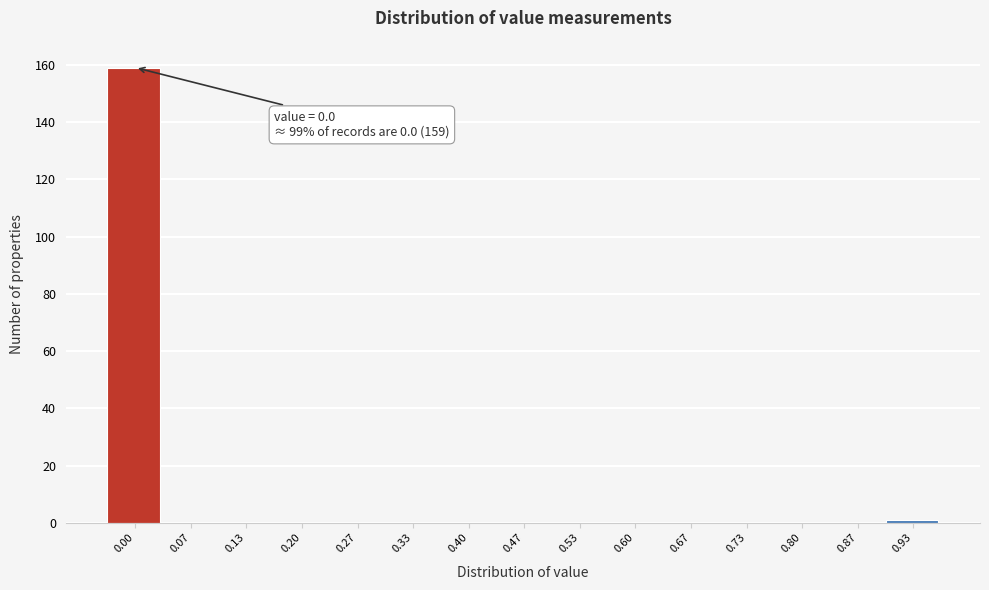

Reading right to left, what are all the values shown in this chart?

0.93=1	0.87=0	0.80=0	0.73=0	0.67=0	0.60=0	0.53=0	0.47=0	0.40=0	0.33=0	0.27=0	0.20=0	0.13=0	0.07=0	0.00=159